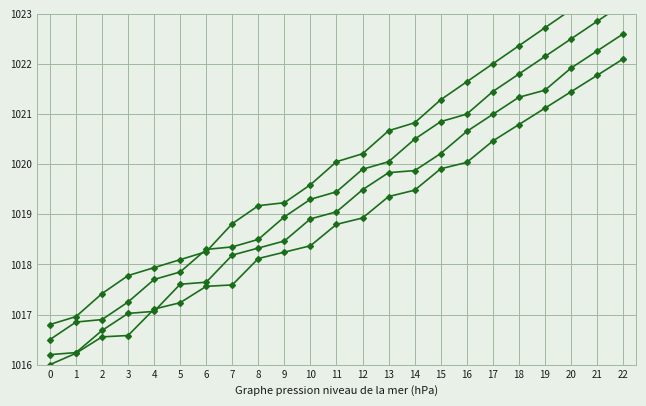

At which label is Ekonomski poslovi closest to 1019?

11